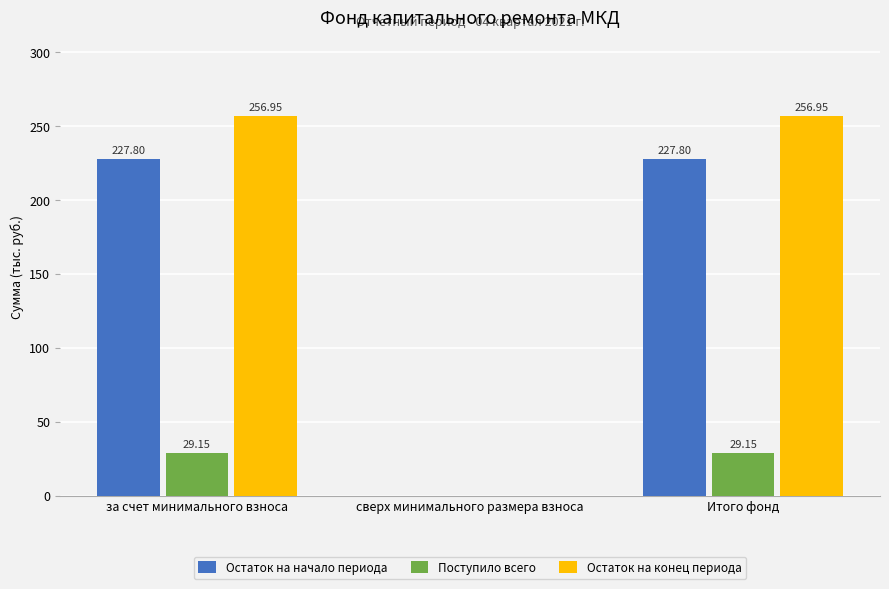

What is the sum of all Остаток на конец периода values?

513.9